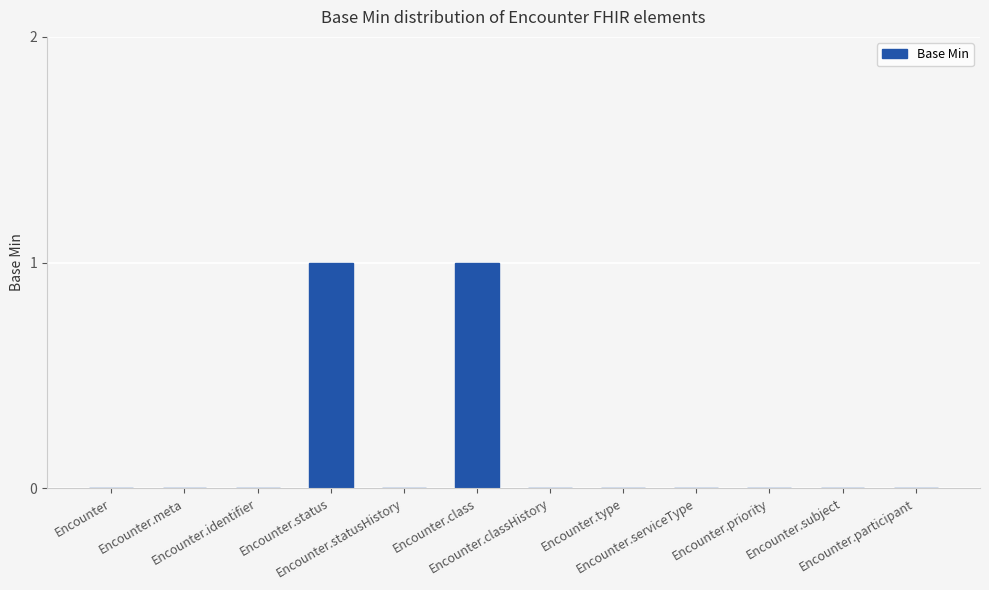

What is the change in value from Encounter to Encounter.class?

+1